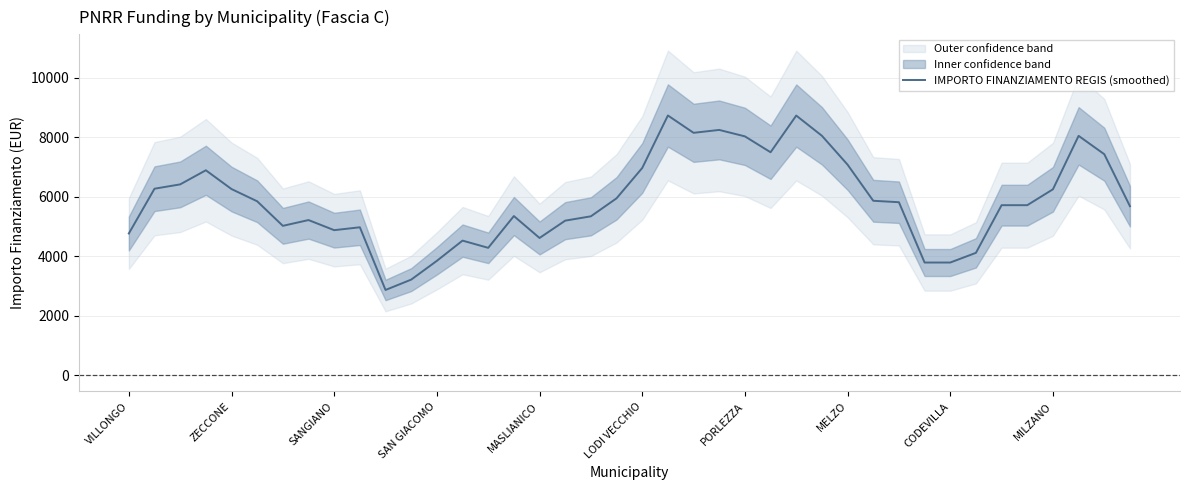

What position from the right is 39?

1